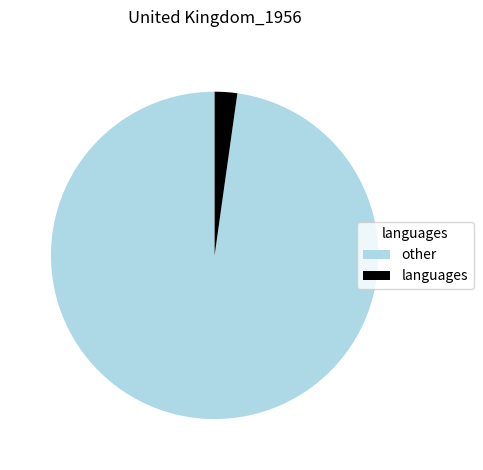

Between other and languages, which is larger?

other